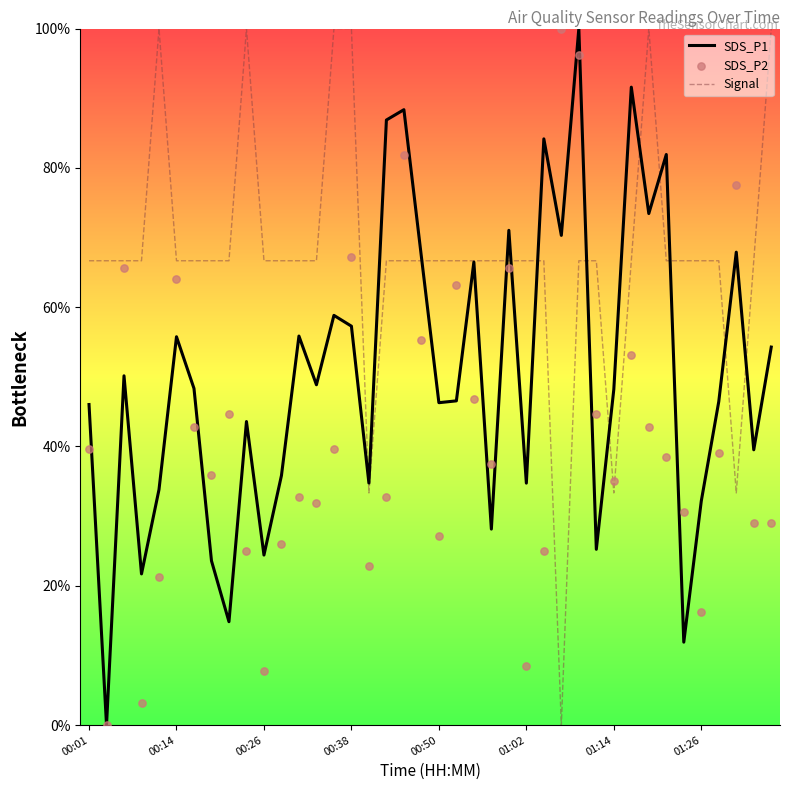

Which series contains the highest Y value?

SDS_P1